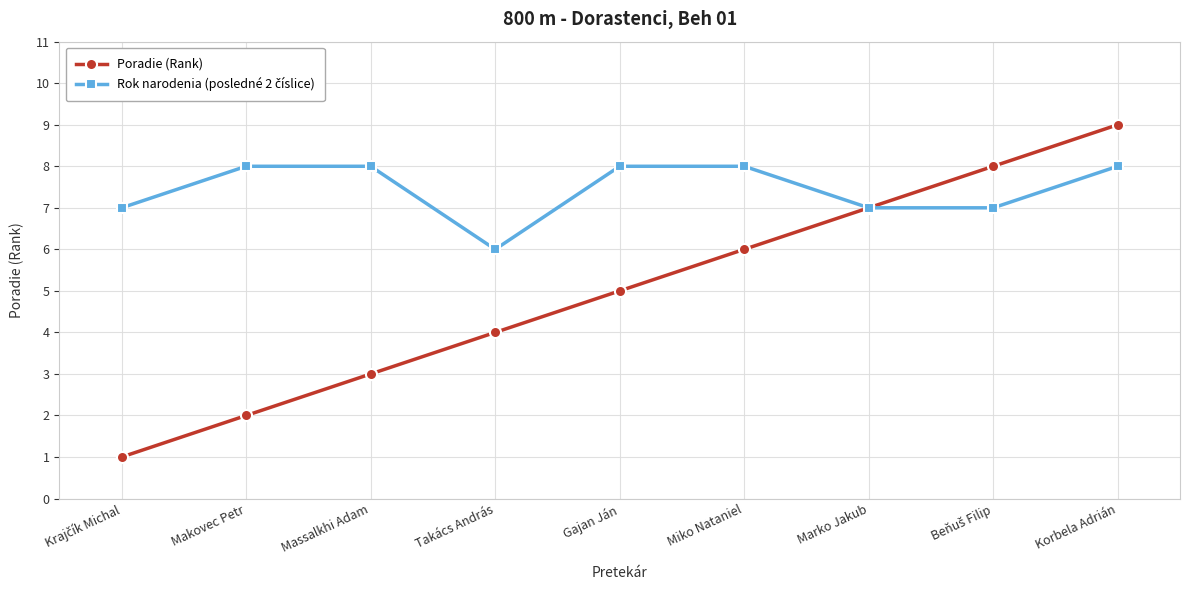

What is the total value across all series at Gajan Ján?

13